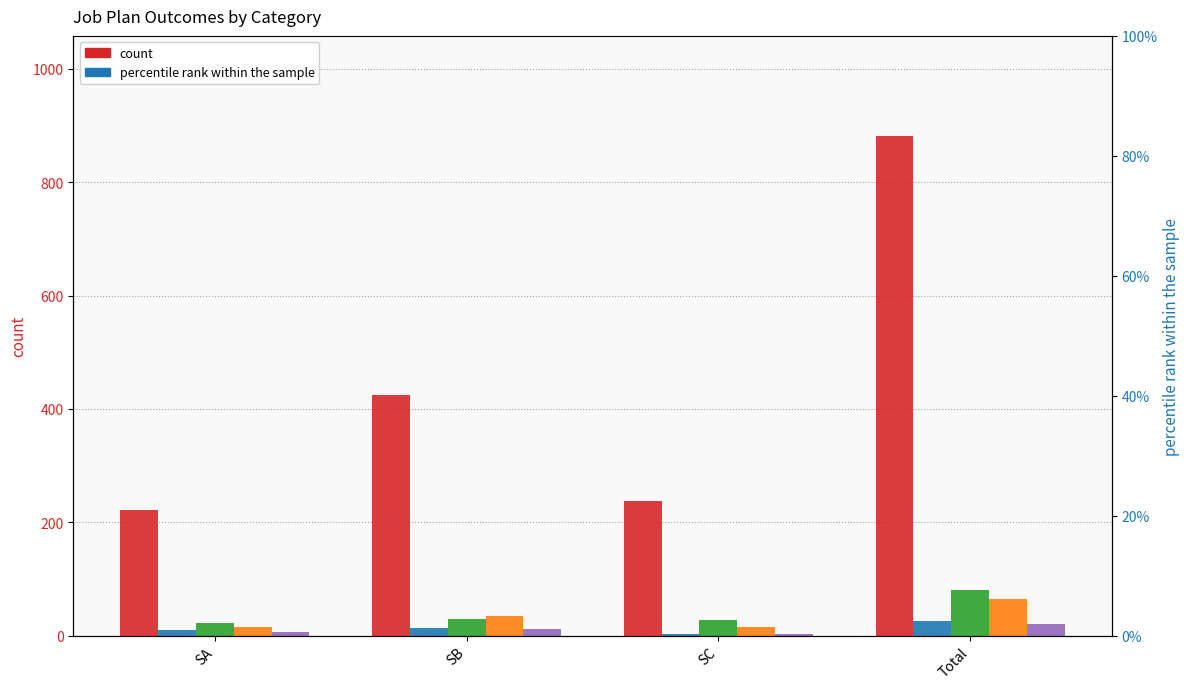

What is the label of the 3rd bar from the right?

SB